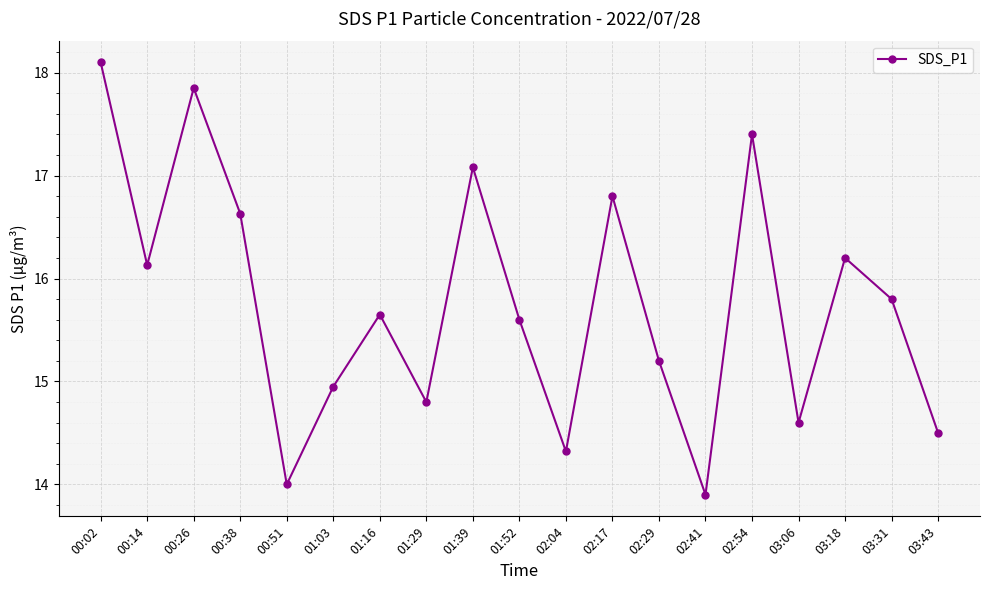

At which category does the data reach its first local valley?

00:14